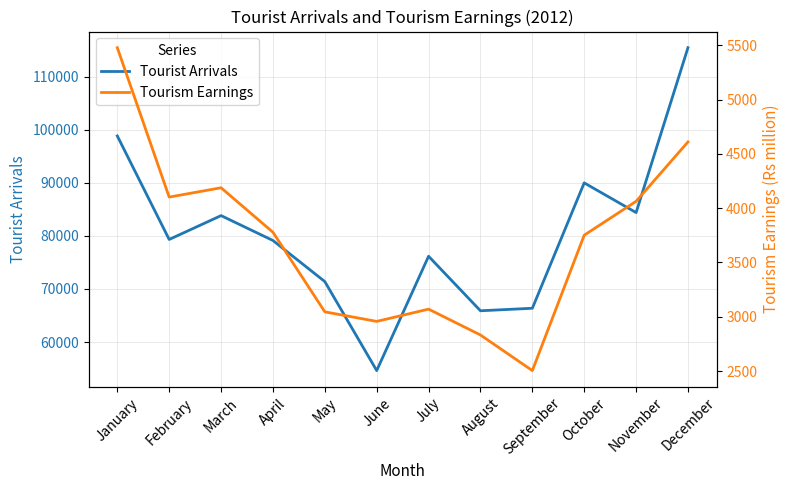

The value of Tourist Arrivals at July is 76166. True or false?

True